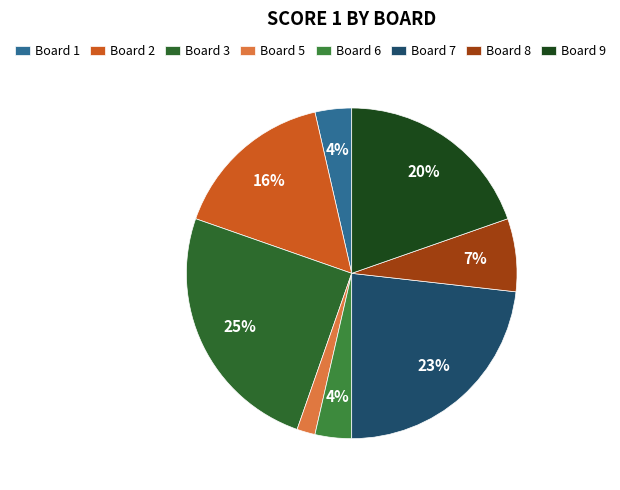

Does Board 1 represent more than half of the total?

No